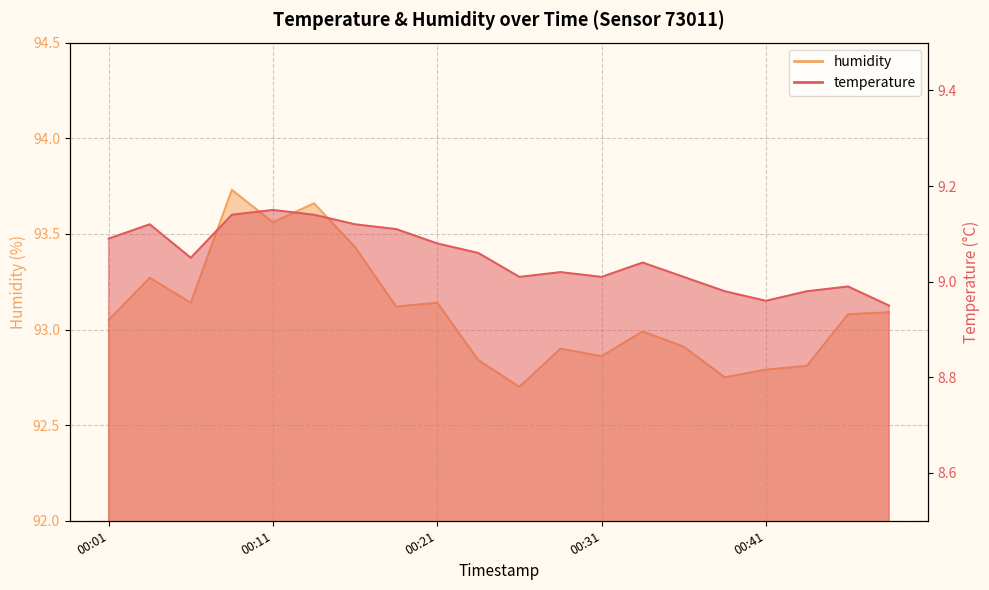

List the series in order of their overall mean, lowest first.

temperature, humidity